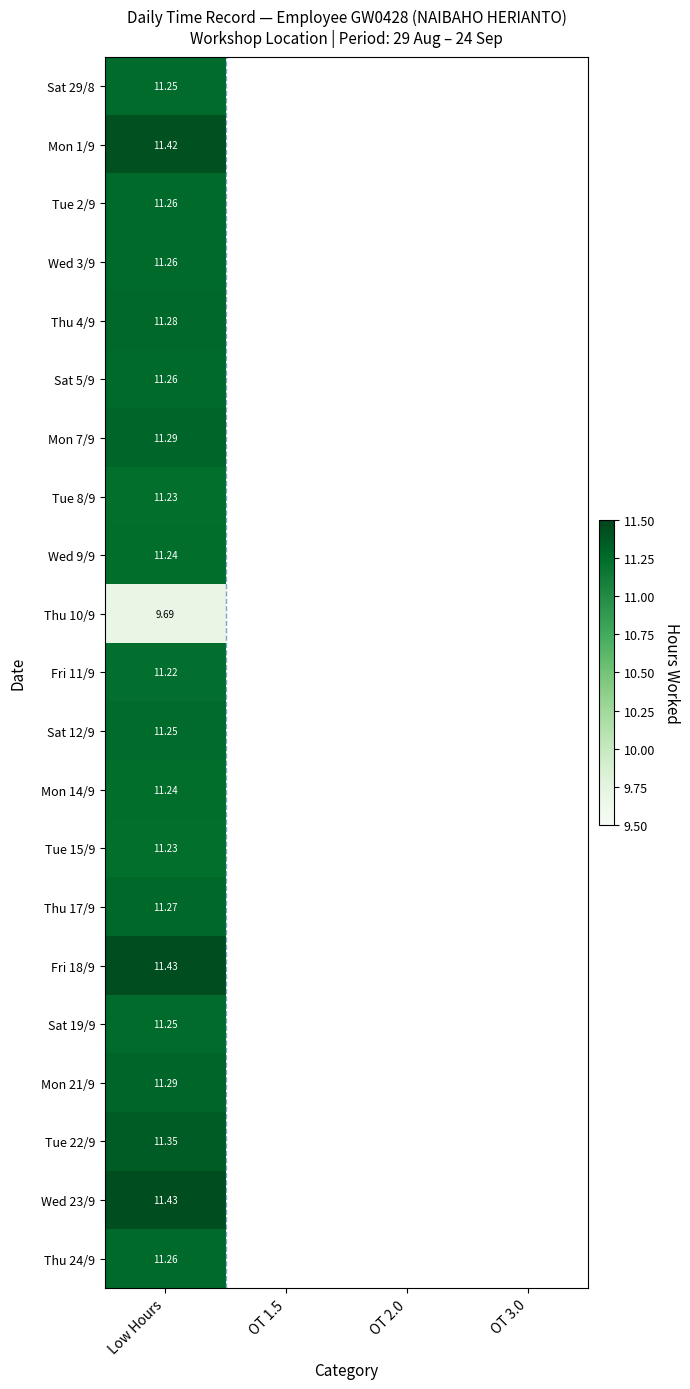

Which category has the highest value across all series?

Low Hours